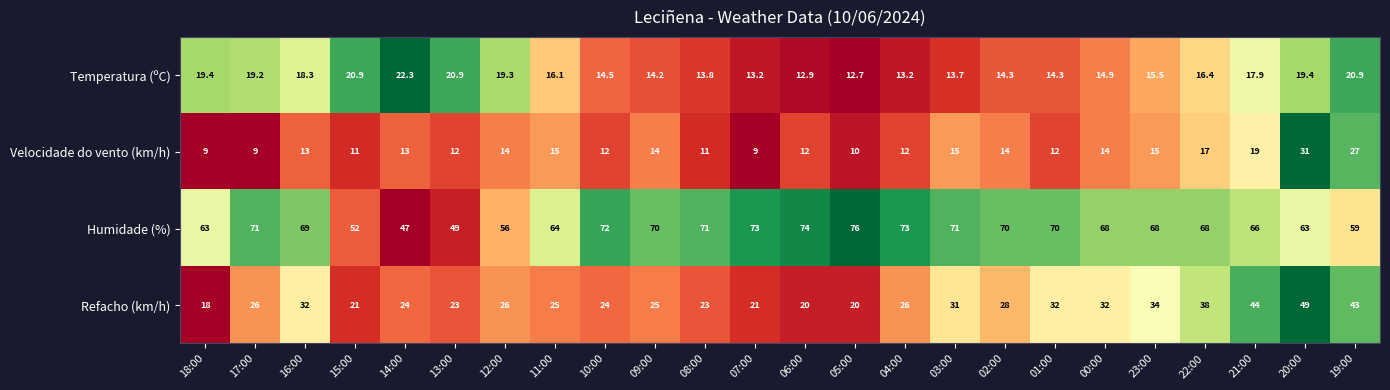

Is the value of Temperatura (ºC) at 06:00 greater than the value of Velocidade do vento (km/h) at 18:00?

Yes